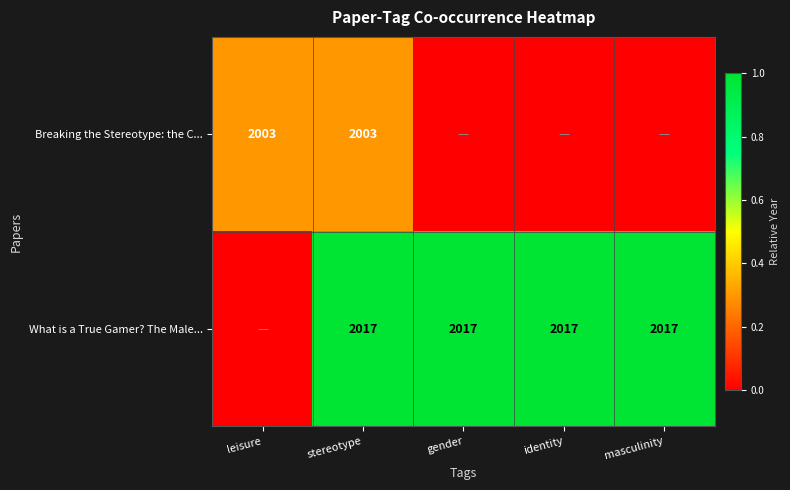

Is the value of Breaking the Stereotype: the C... at leisure greater than the value of What is a True Gamer? The Male... at gender?

No